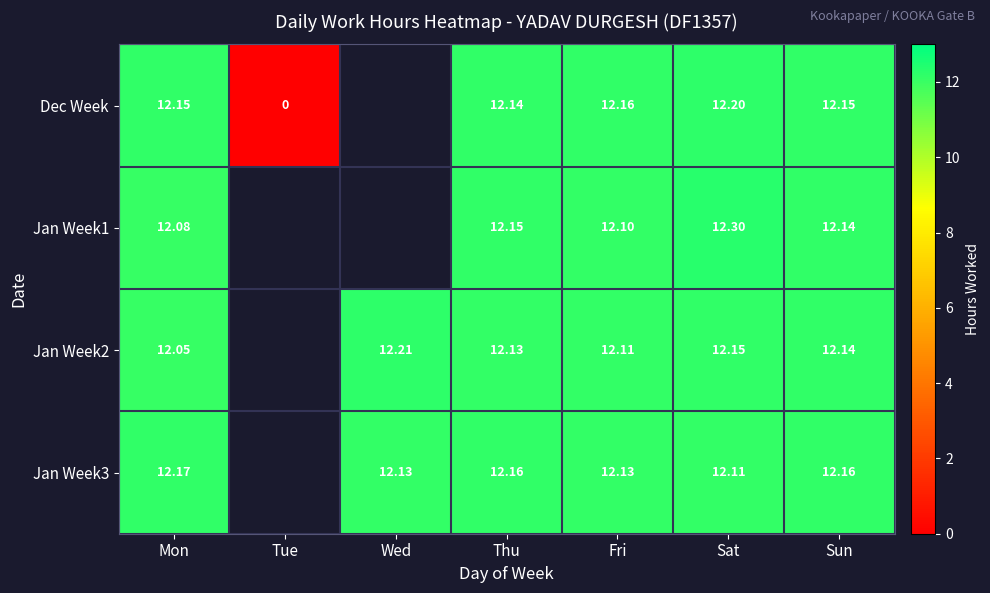

How many values in Jan Week3 are above zero?

6